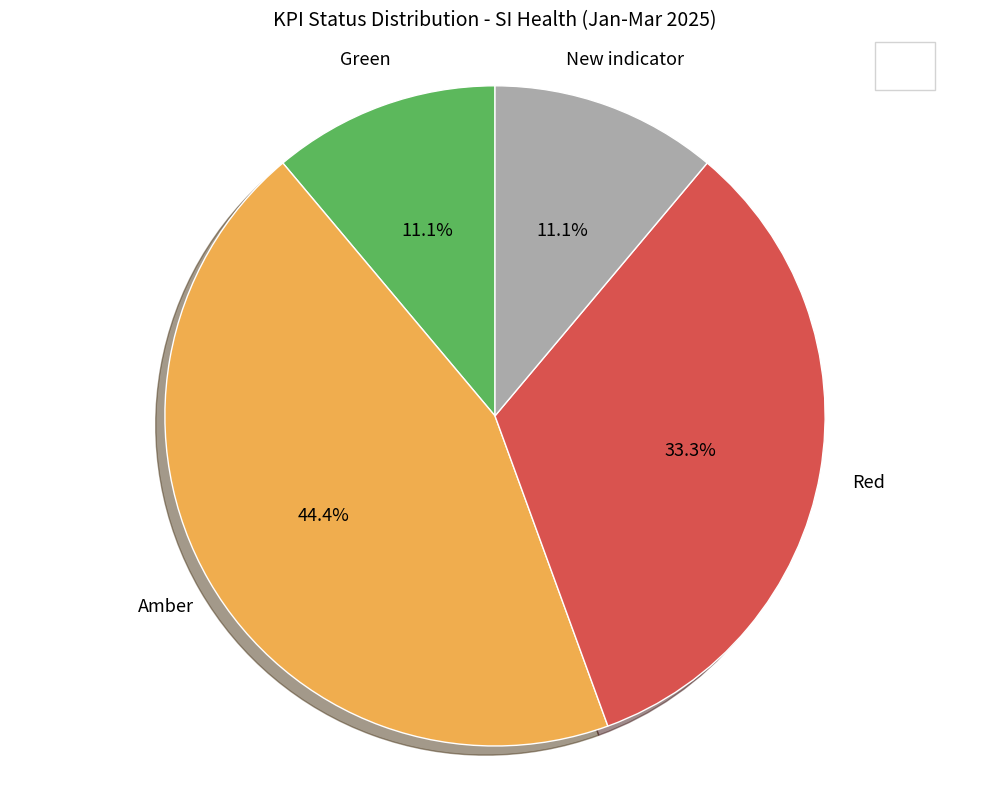

Is there a majority slice in this chart?

No